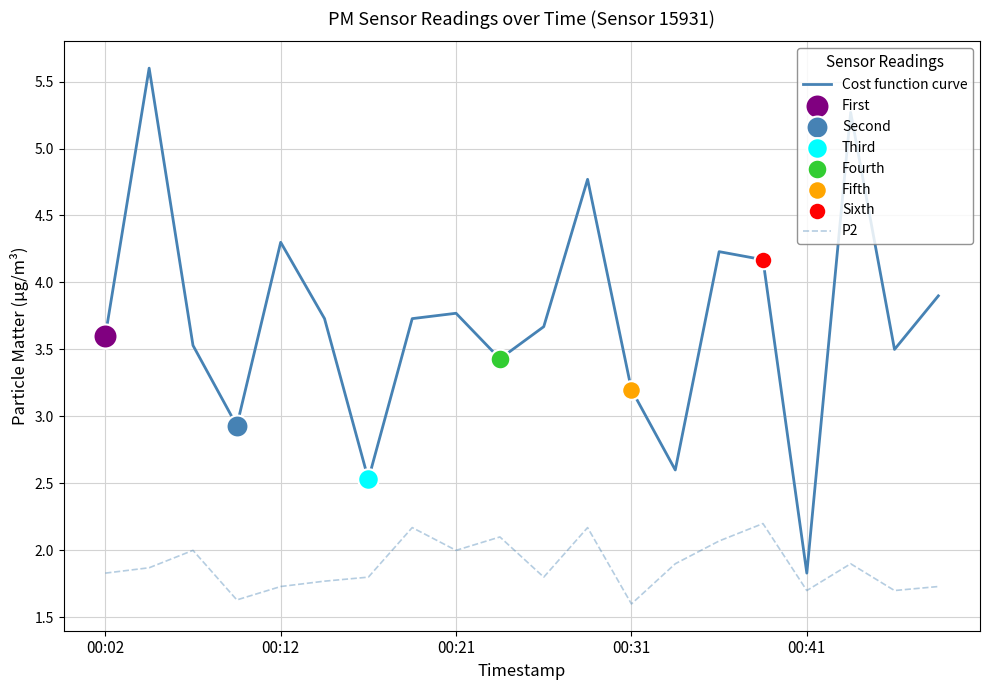

What is the difference between the maximum and minimum values in the P2 series?

0.6